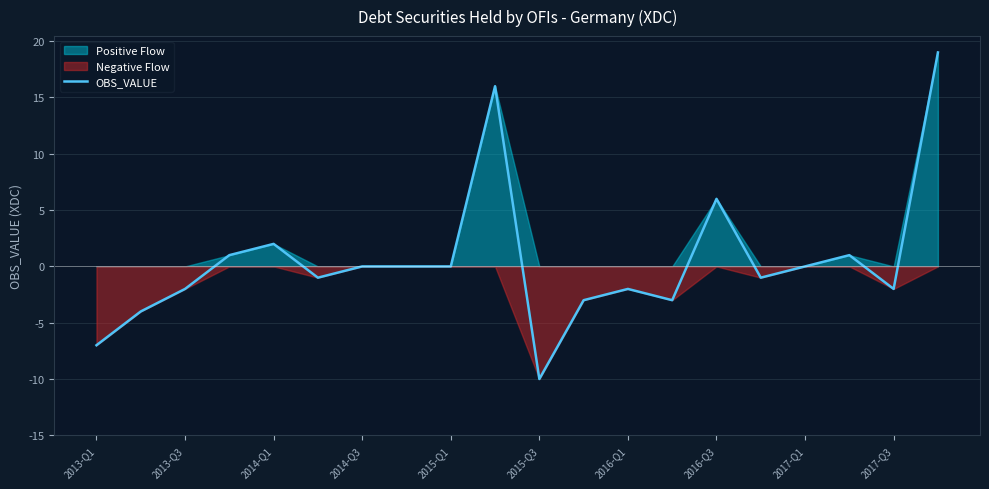

Count the number of values greater than 0.

6